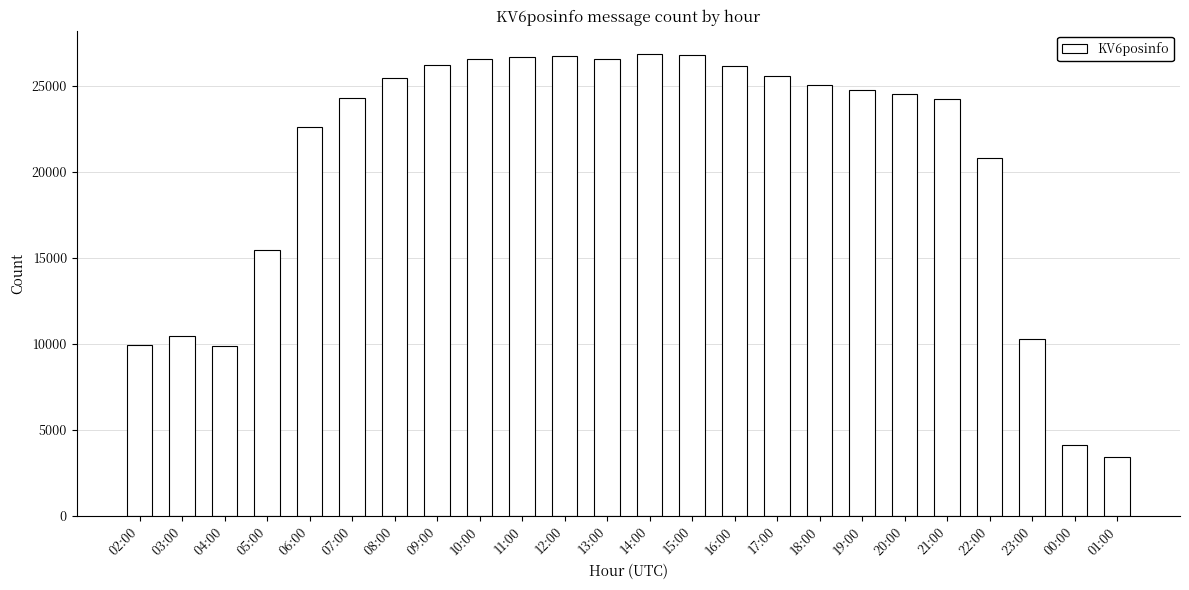

What is the value of the 2nd bar from the left?

10464